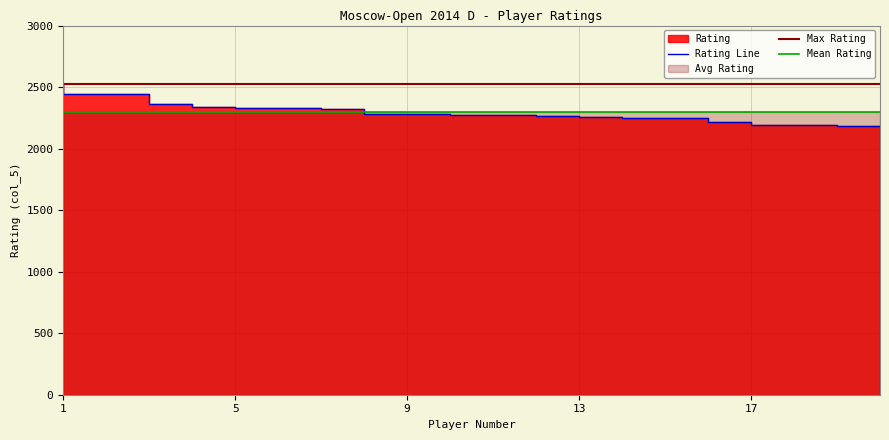

List the labels in order of value, smallest first.

20, 19, 18, 17, 16, 15, 14, 13, 12, 11, 10, 9, 8, 7, 6, 5, 4, 3, 2, 1